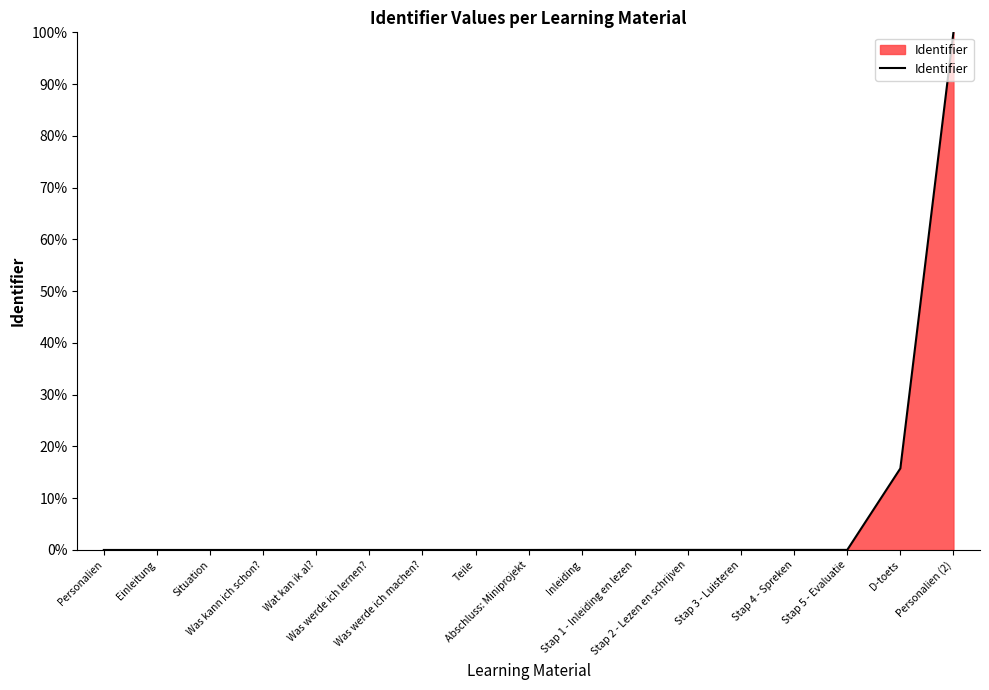

What is the greatest value displayed?

100.0